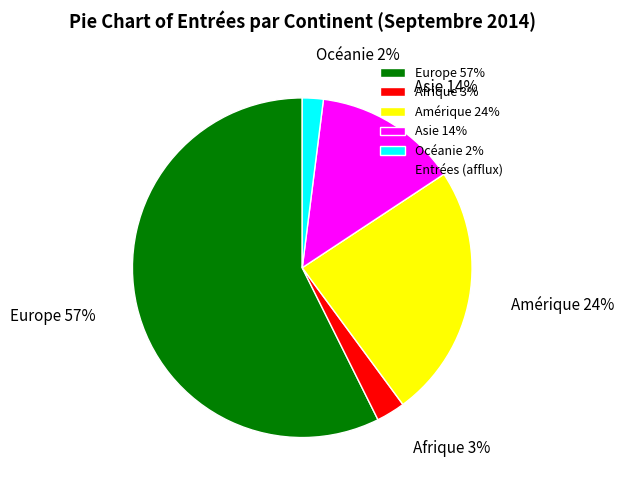

Which slice is the largest?

Europe